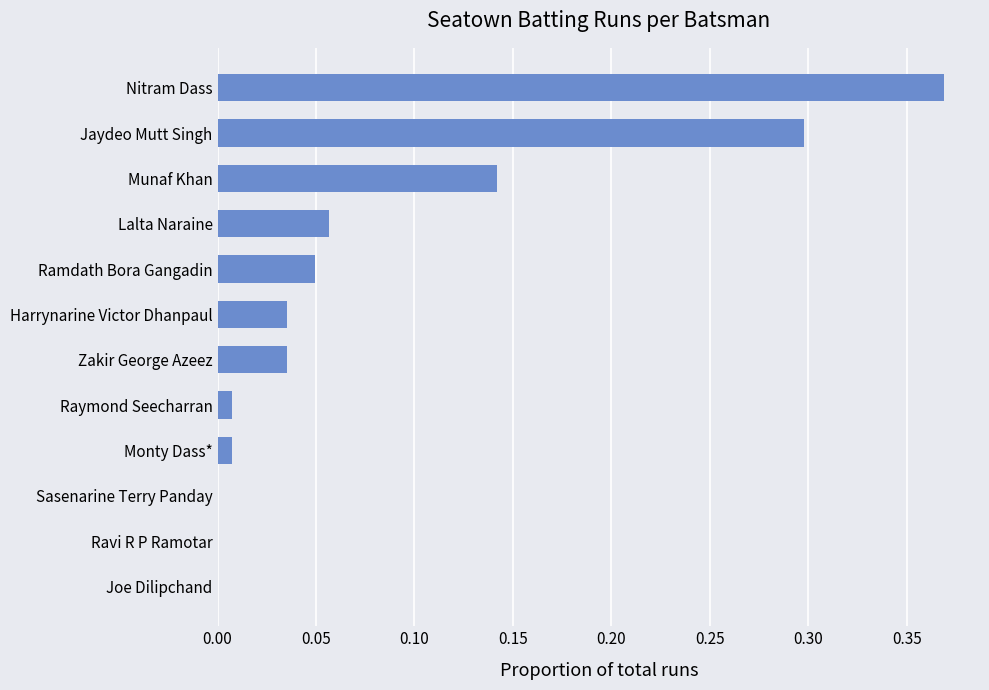

What is the change in value from Joe Dilipchand to Nitram Dass?

+0.4